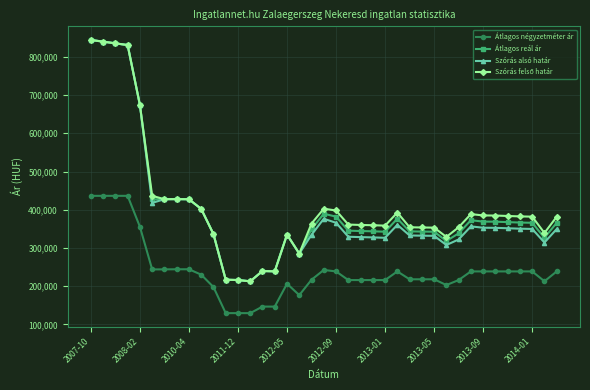

What is the highest value of the Átlagos reál ár series?

844098